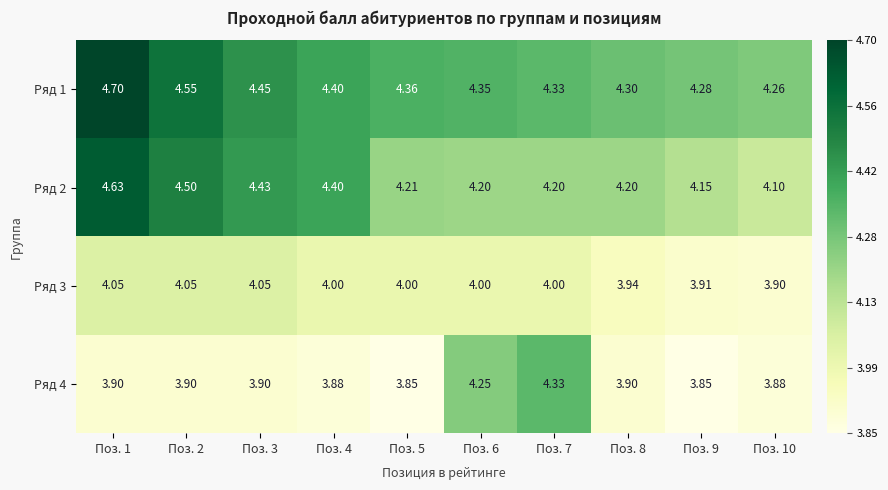

How many distinct data groups are displayed?

4